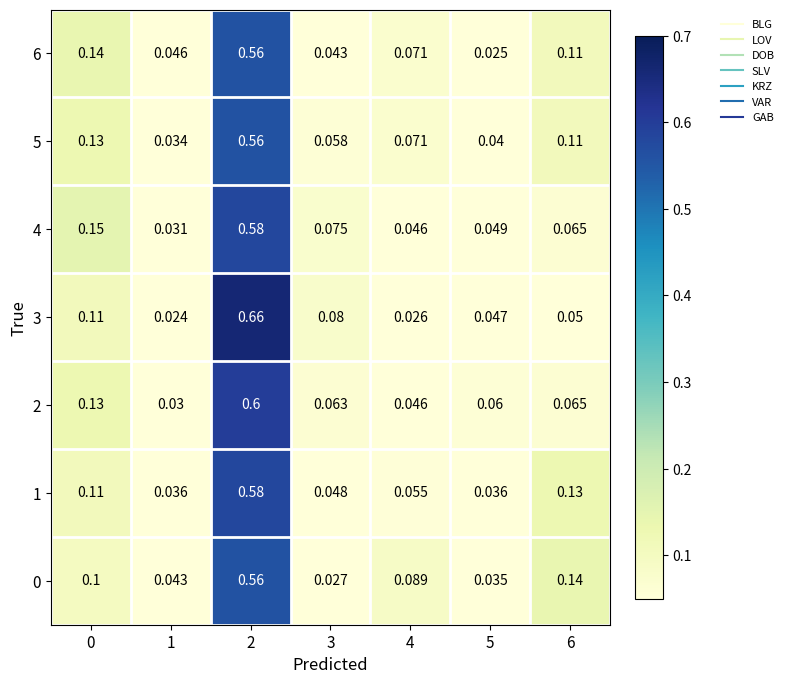

Is the value of 4 at 6 greater than the value of 0 at 2?

No